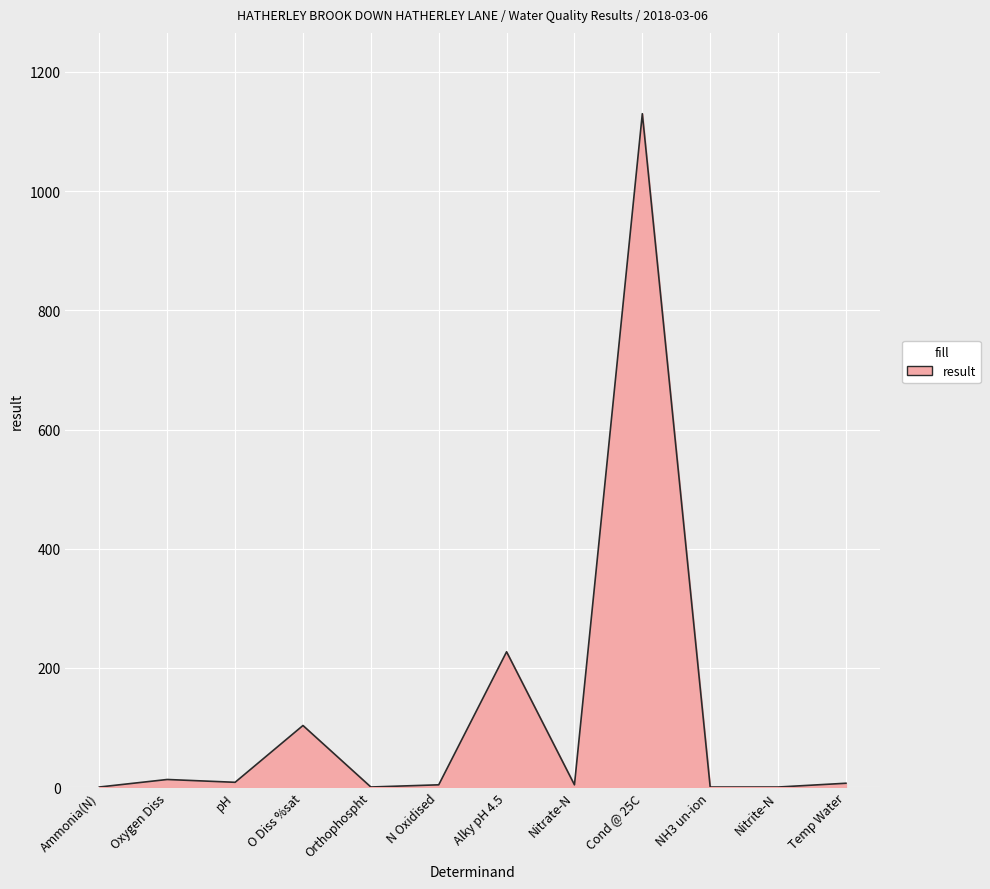

What position from the left is Cond @ 25C?

9